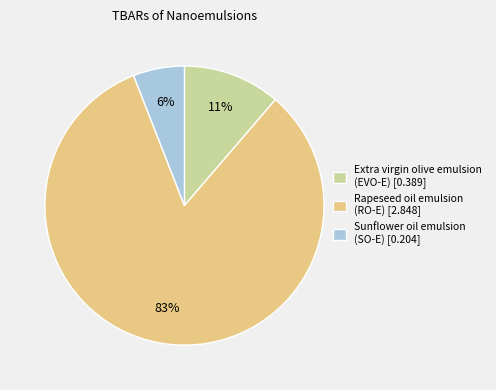

What is the smallest slice in the pie chart?

Sunflower oil emulsion (SO-E)